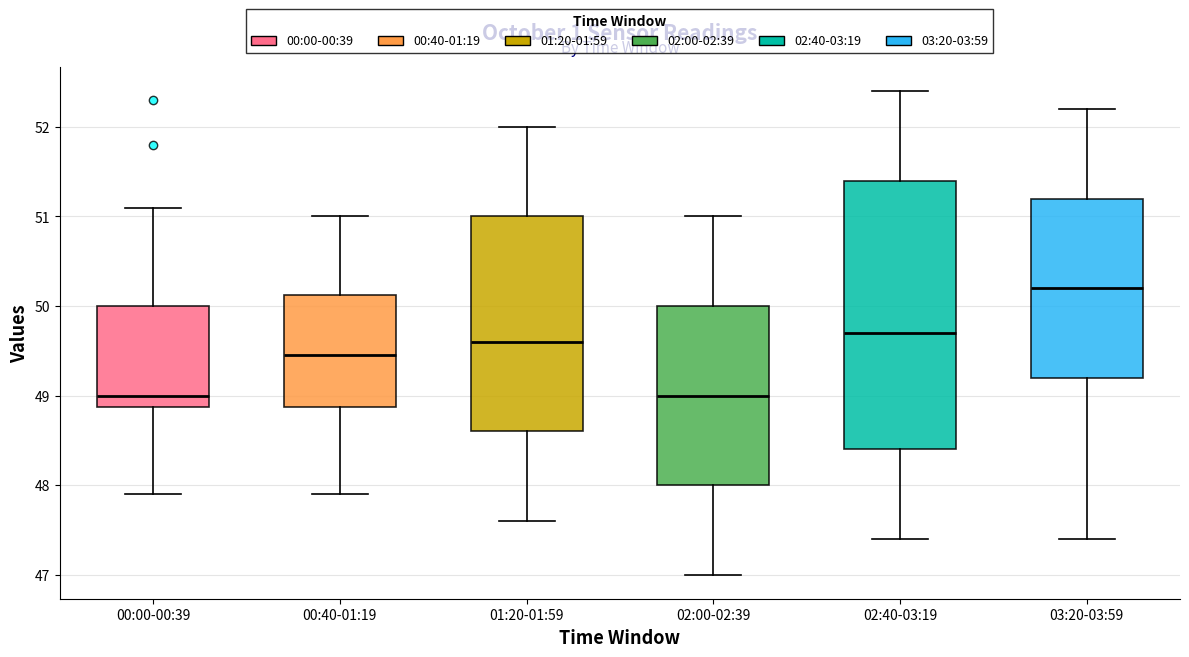

Which box's median line is the highest?

03:20-03:59